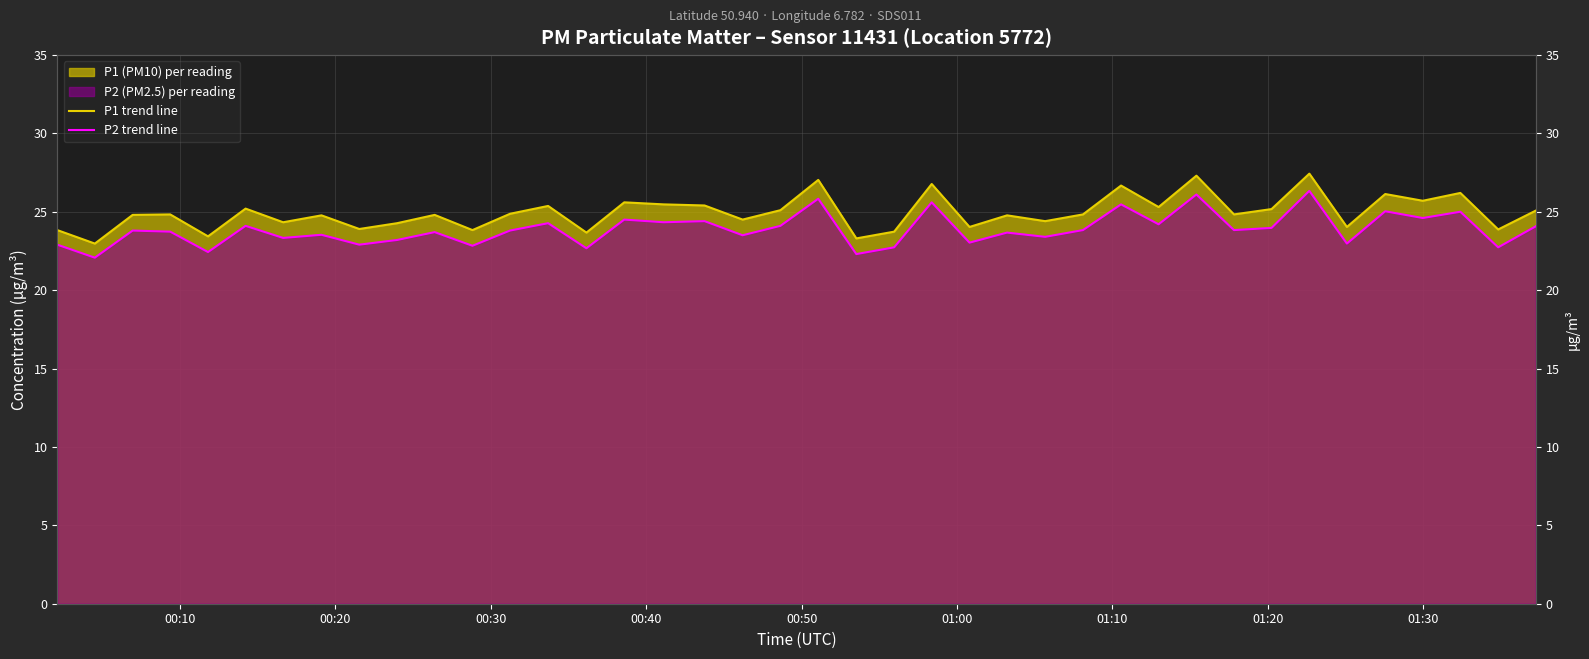

Rank the series by their maximum value, from highest to lowest.

P1 trend line, P2 trend line